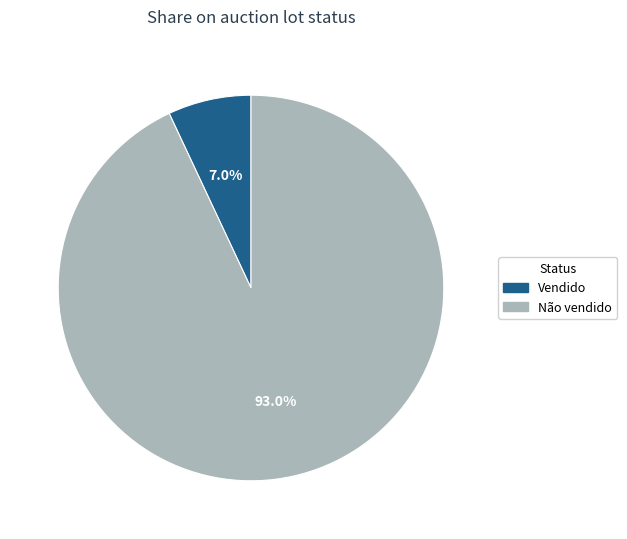

Rank the categories by value from lowest to highest.

Vendido, Não vendido